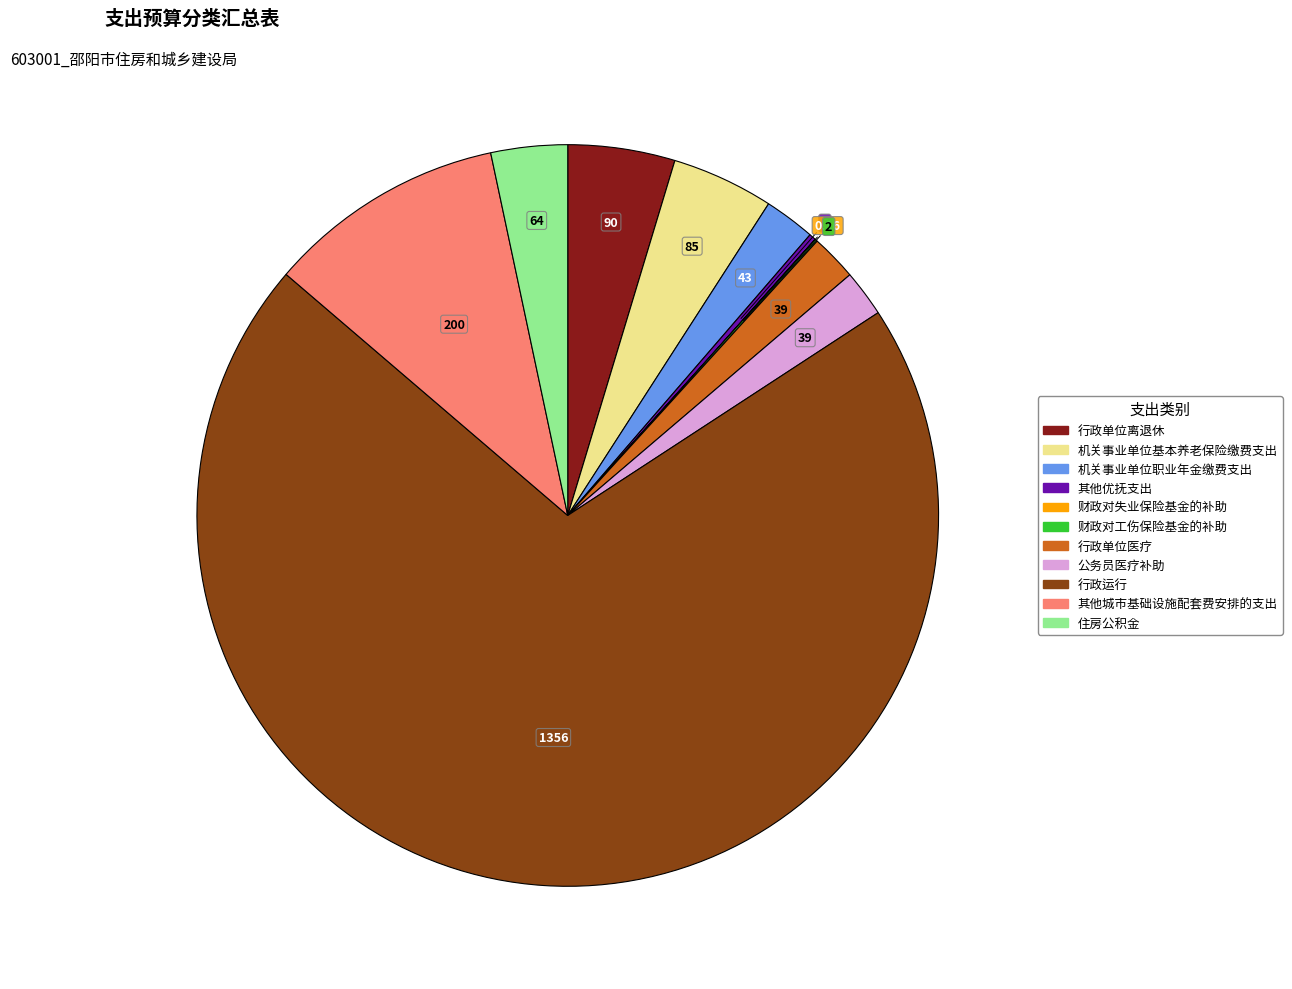

Which slice is the largest?

行政运行